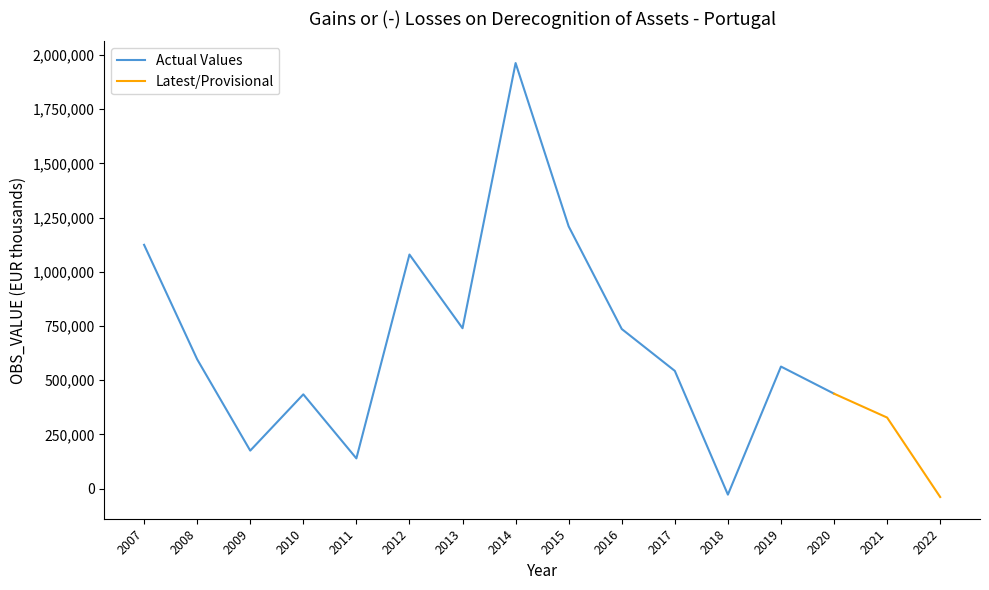

What is the value of the 3rd point from the left?

174912.3